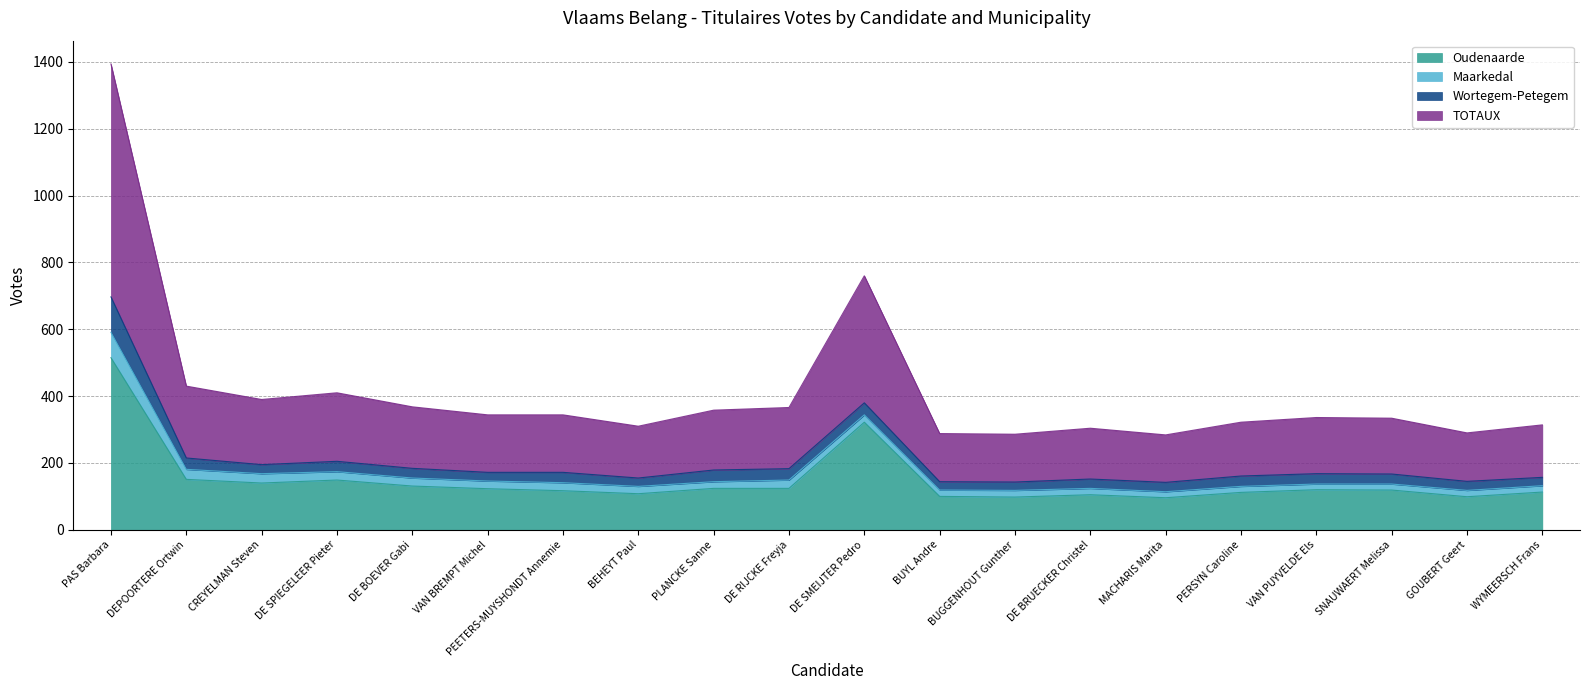

Which series changed the most between DE SPIEGELEER Pieter and VAN PUYVELDE Els?

TOTAUX